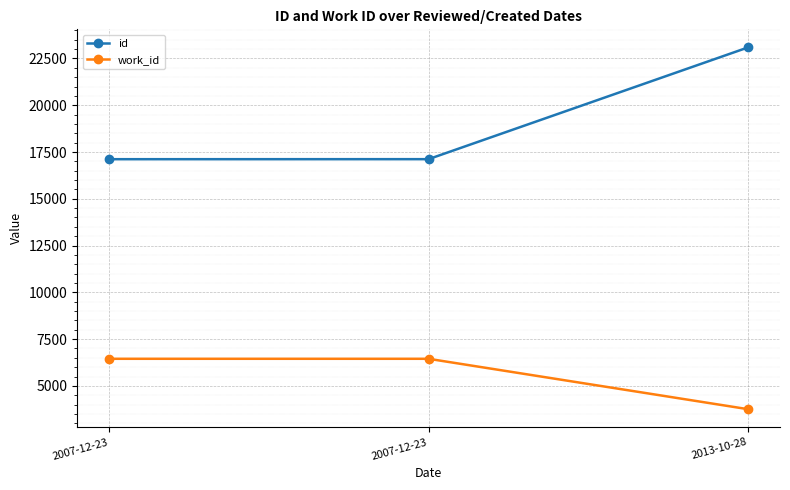

The work_id series shows 6447 at 2007-12-23. True or false?

True